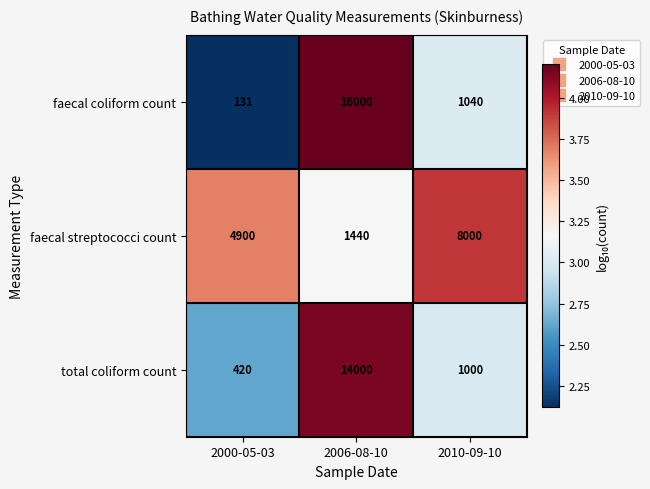

List the series in order of their overall mean, highest first.

faecal coliform count, total coliform count, faecal streptococci count